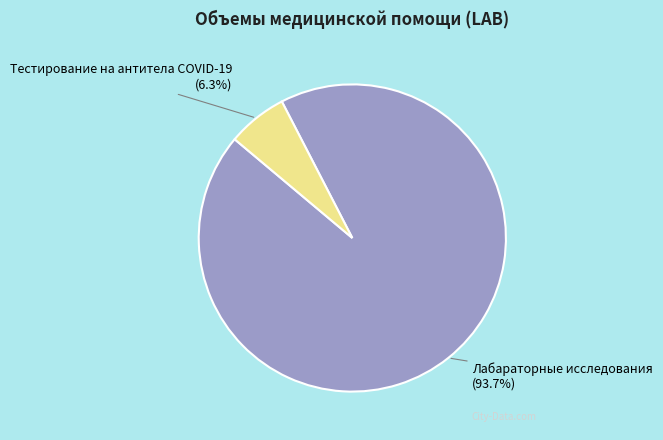

Does Тестирование на антитела COVID-19 represent more than half of the total?

No